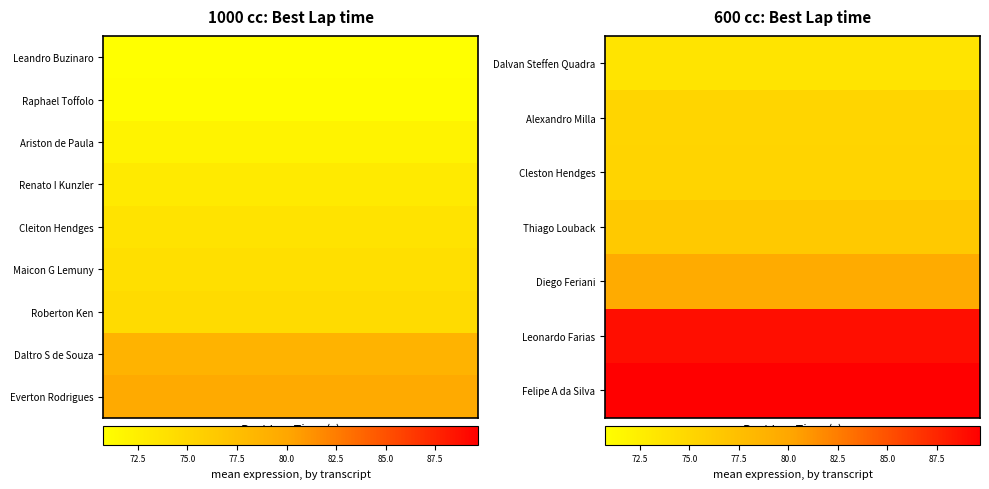

Which series has the widest spread of values?

Cleston Hendges